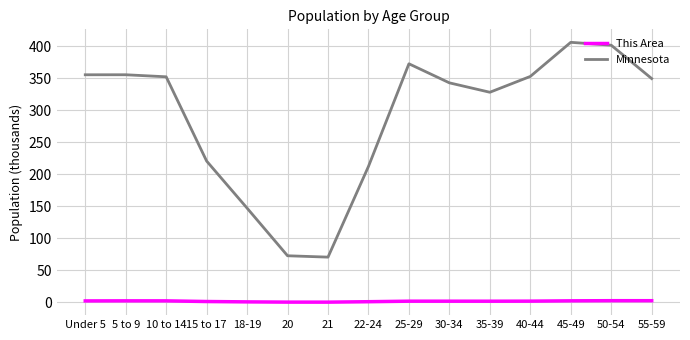

Is it true that Minnesota equals 106.4 at 35-39?

False